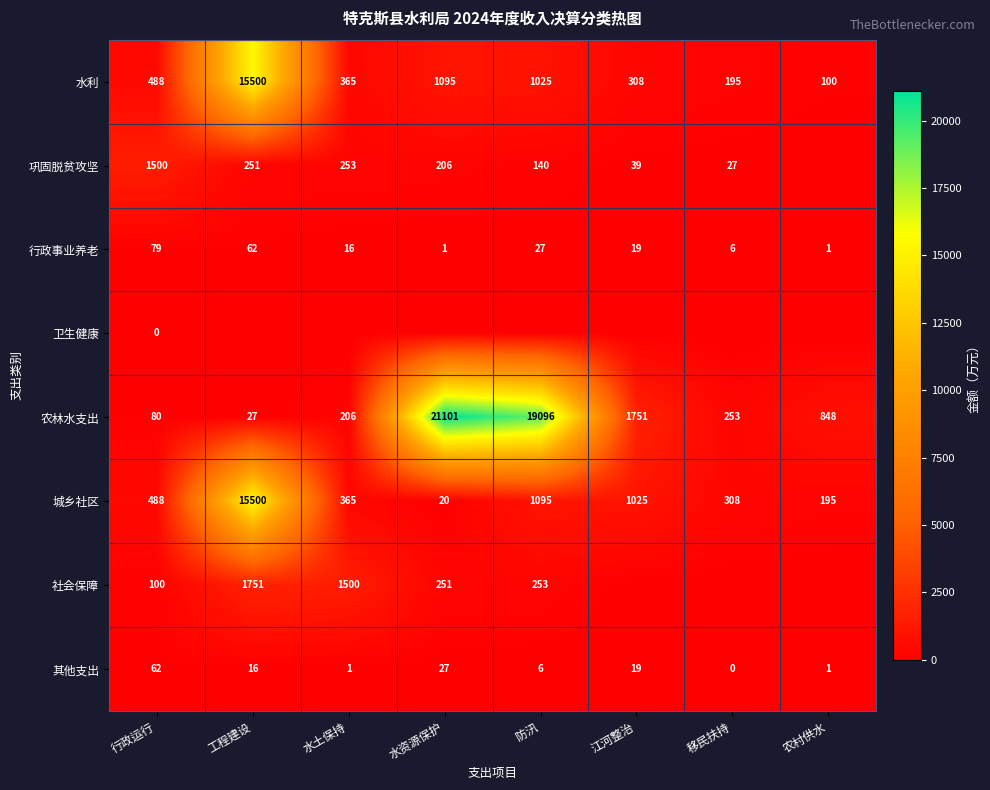

Where does the 农林水支出 series first go above 848?

水资源保护